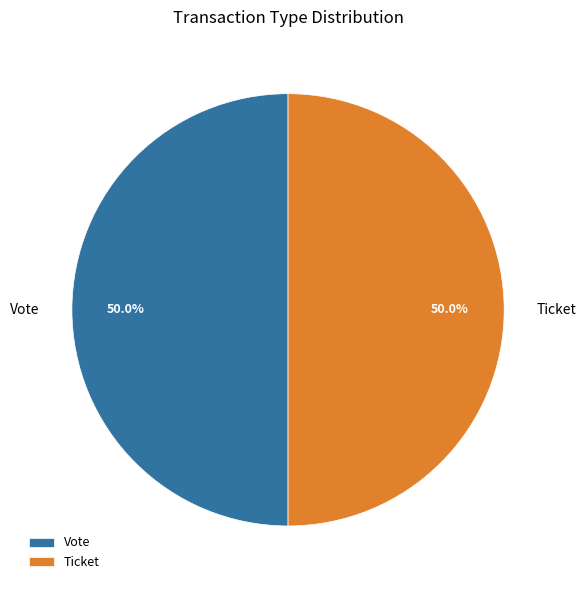

Approximately how many times larger is the value at Ticket compared to Vote?

1.0